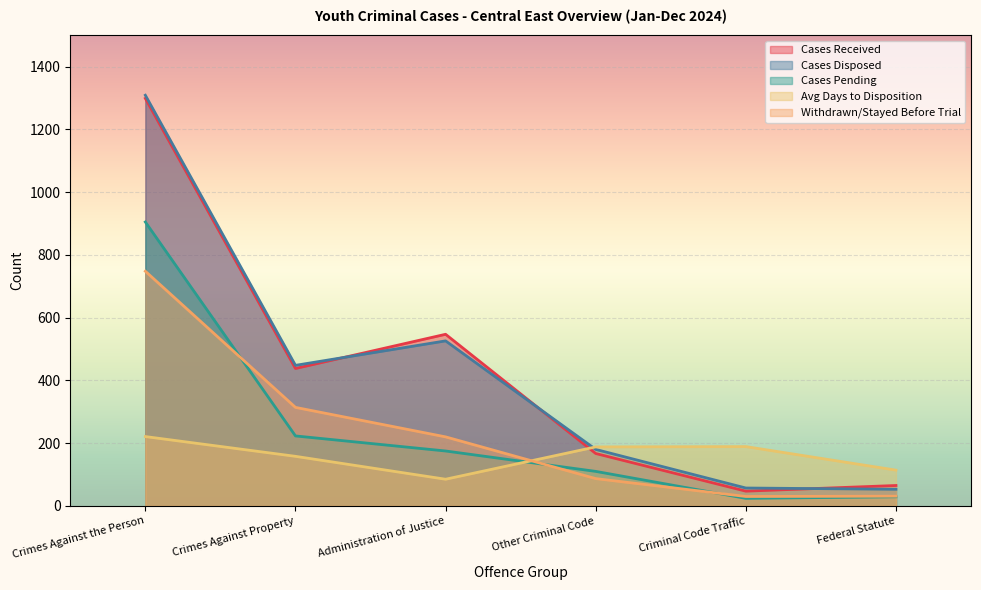

Between Crimes Against the Person and Criminal Code Traffic, which is larger?

Crimes Against the Person